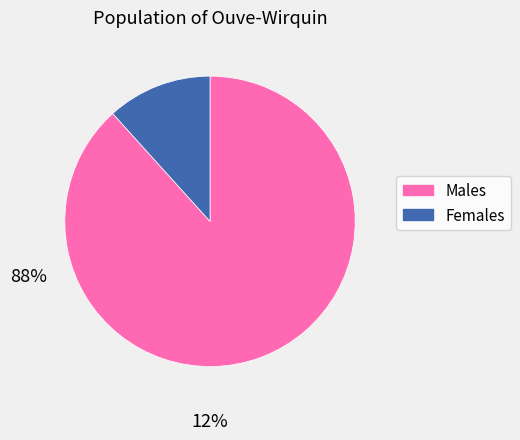

Does Females account for over 50% of the chart?

No